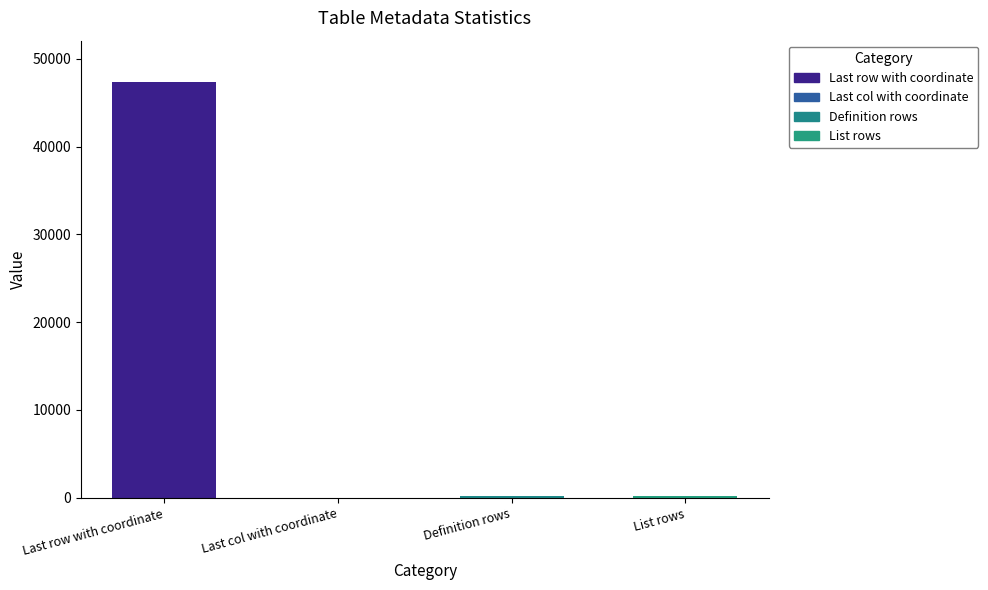

Where is the data nearest to the value 23662?

Definition rows